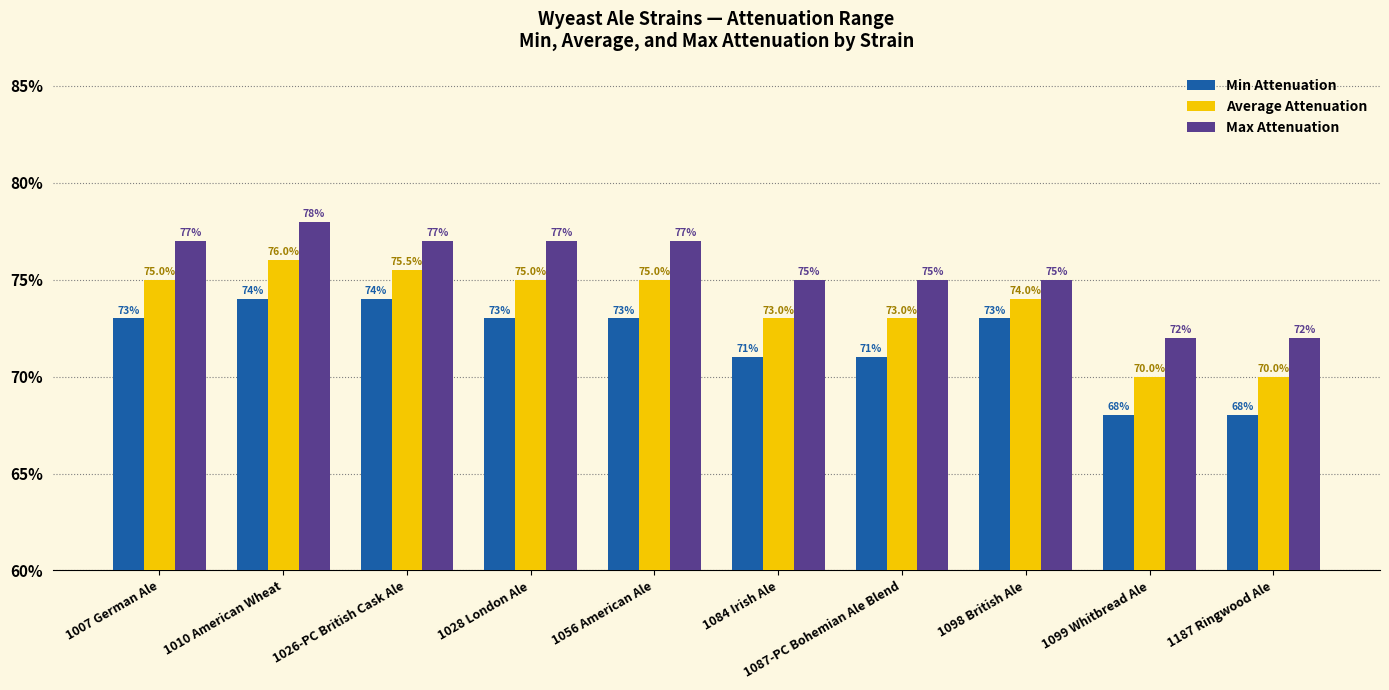

At which category is the sum across all series the highest?

1010 American Wheat